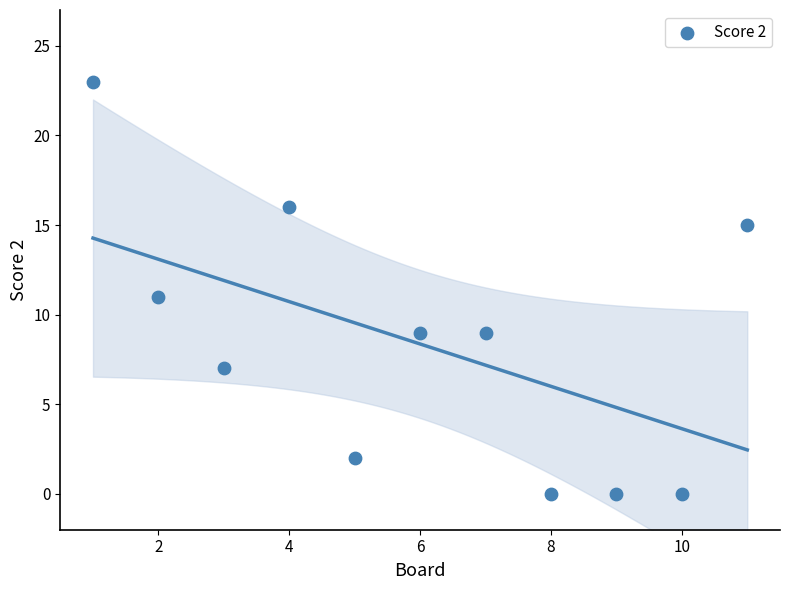

What is the average X value?

6